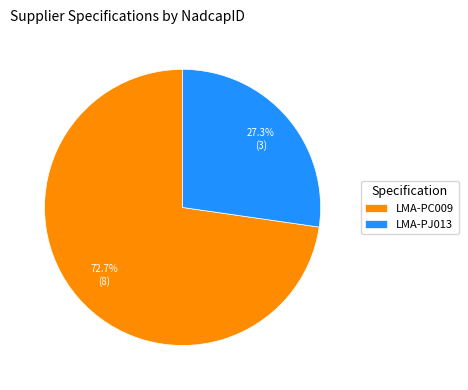

Approximately how many times larger is the value at LMA-PJ013 compared to LMA-PC009?

0.4